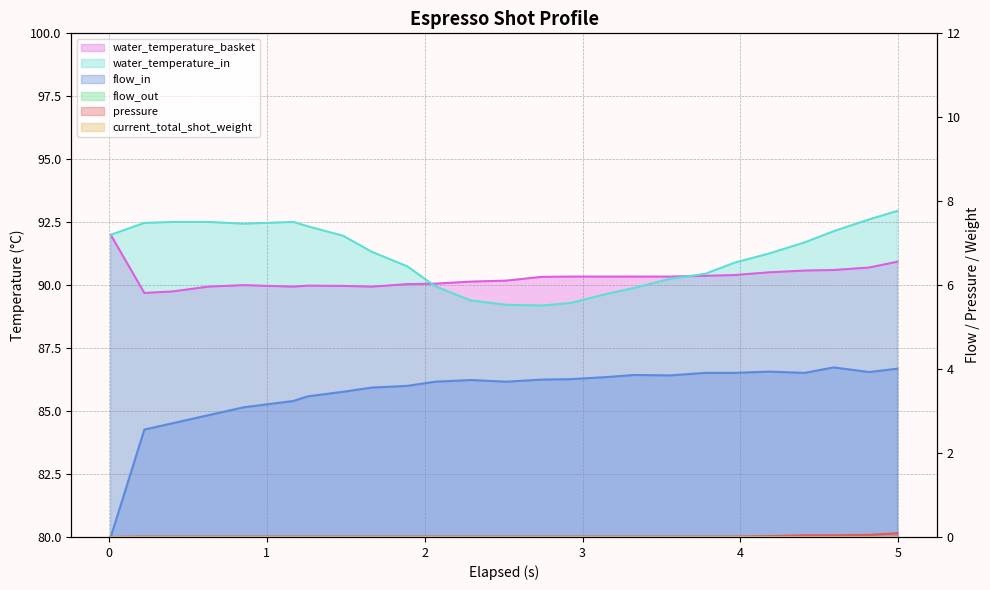

What is the greatest value displayed?

93.0